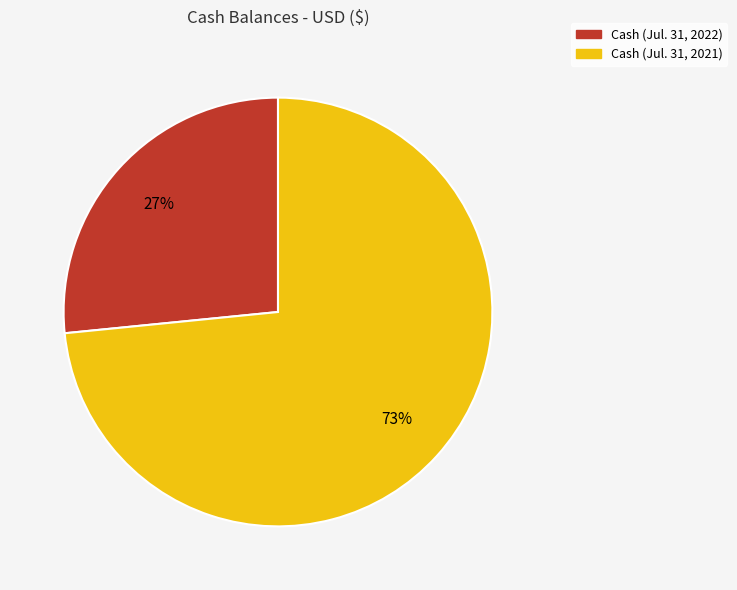

Between Cash (Jul. 31, 2022) and Cash (Jul. 31, 2021), which is larger?

Cash (Jul. 31, 2021)